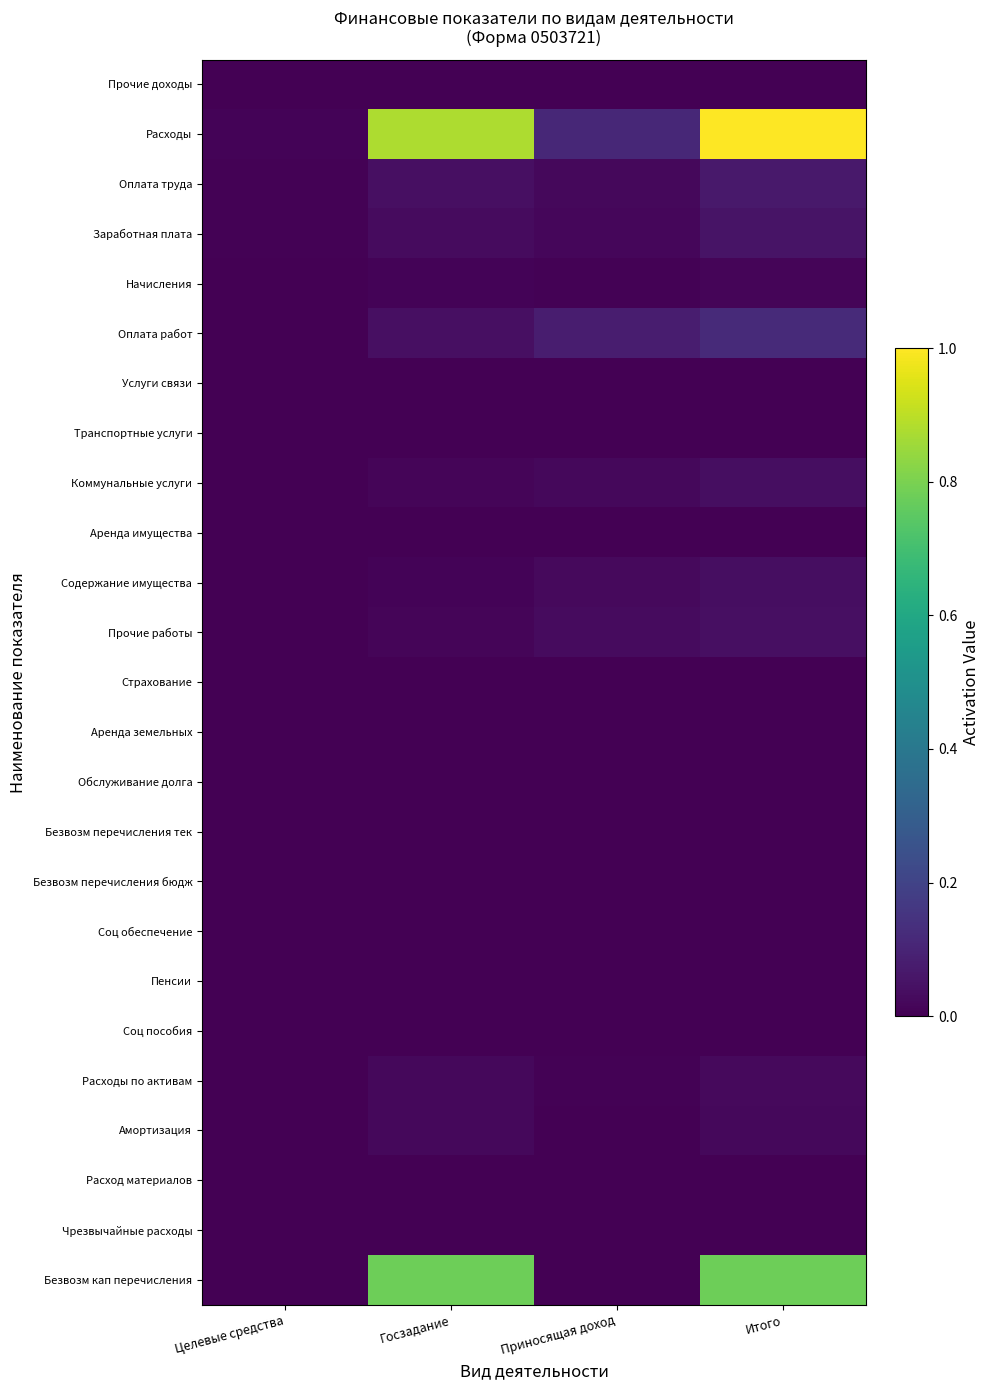

What is the difference between the highest and lowest values at Приносящая доход?

0.1